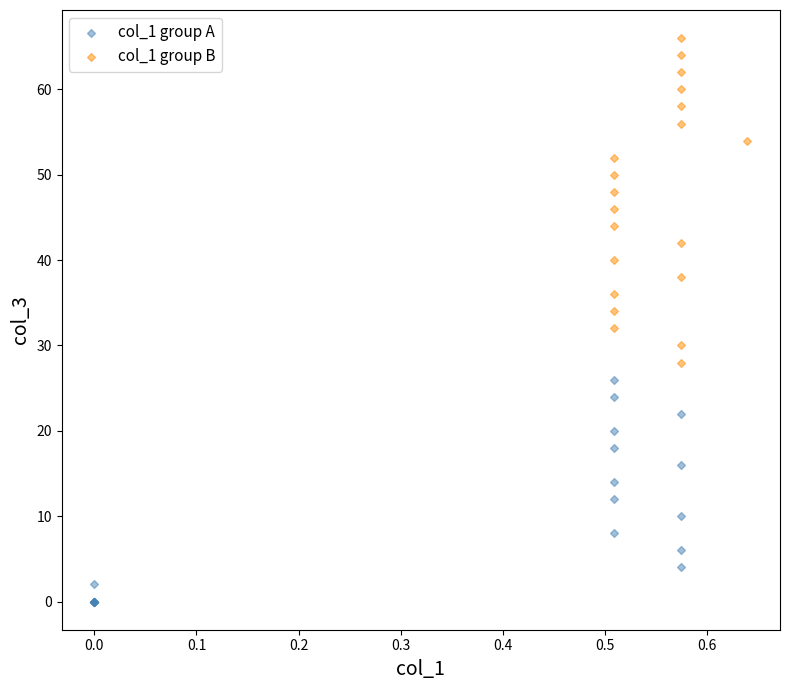

Which series contains the lowest Y value?

col_1 group A